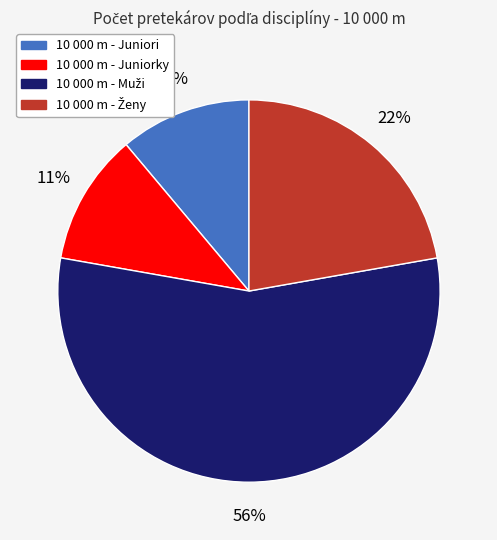

What is the ratio of the value at 10 000 m - Juniori to the value at 10 000 m - Juniorky?

1.0